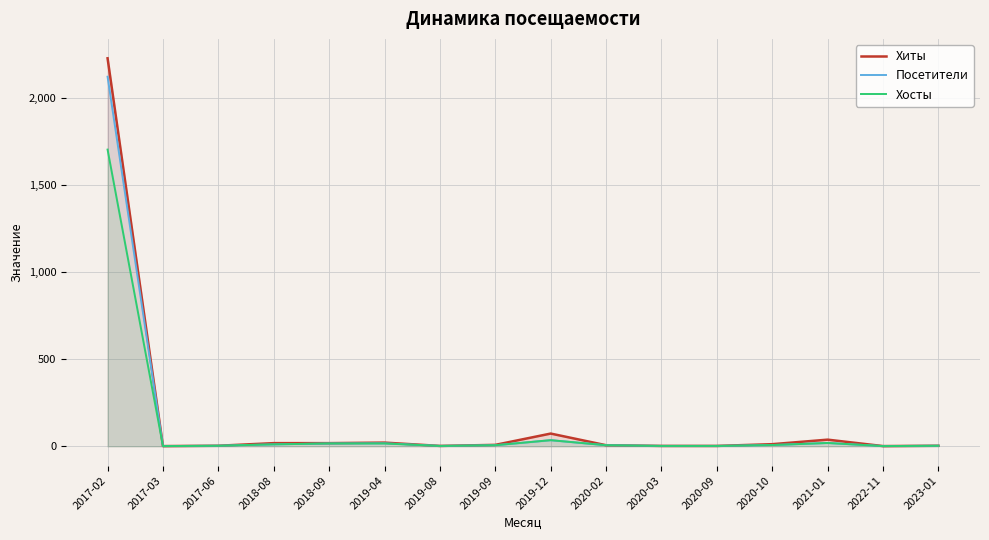

How many lines are shown in the chart?

3